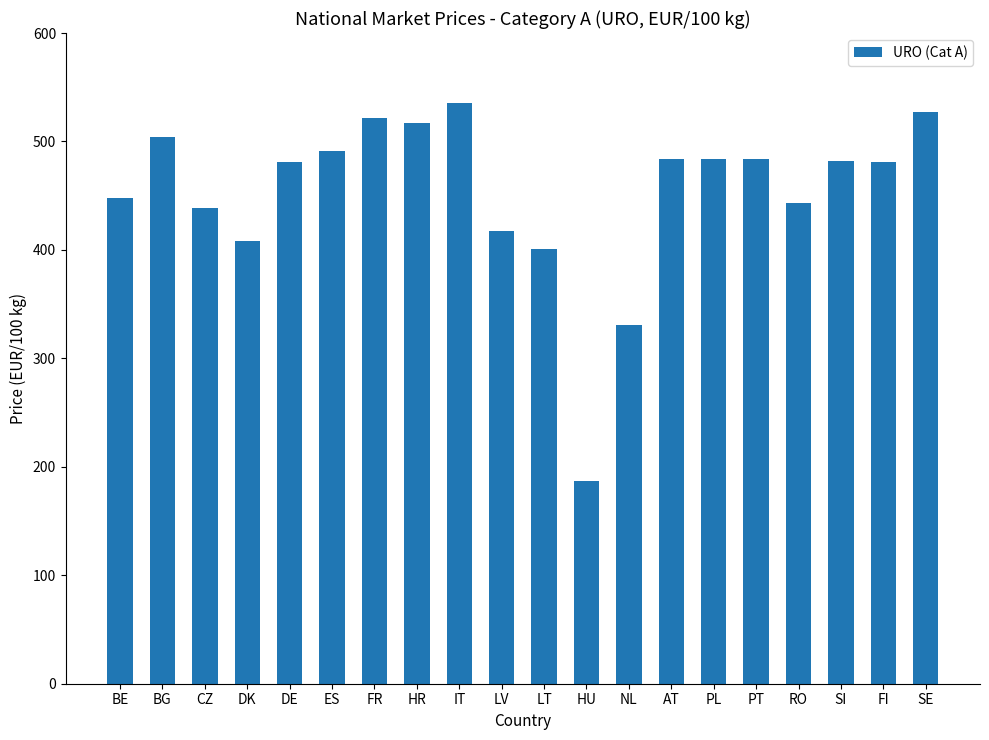

Is it true that the value at NL is 179.4?

False